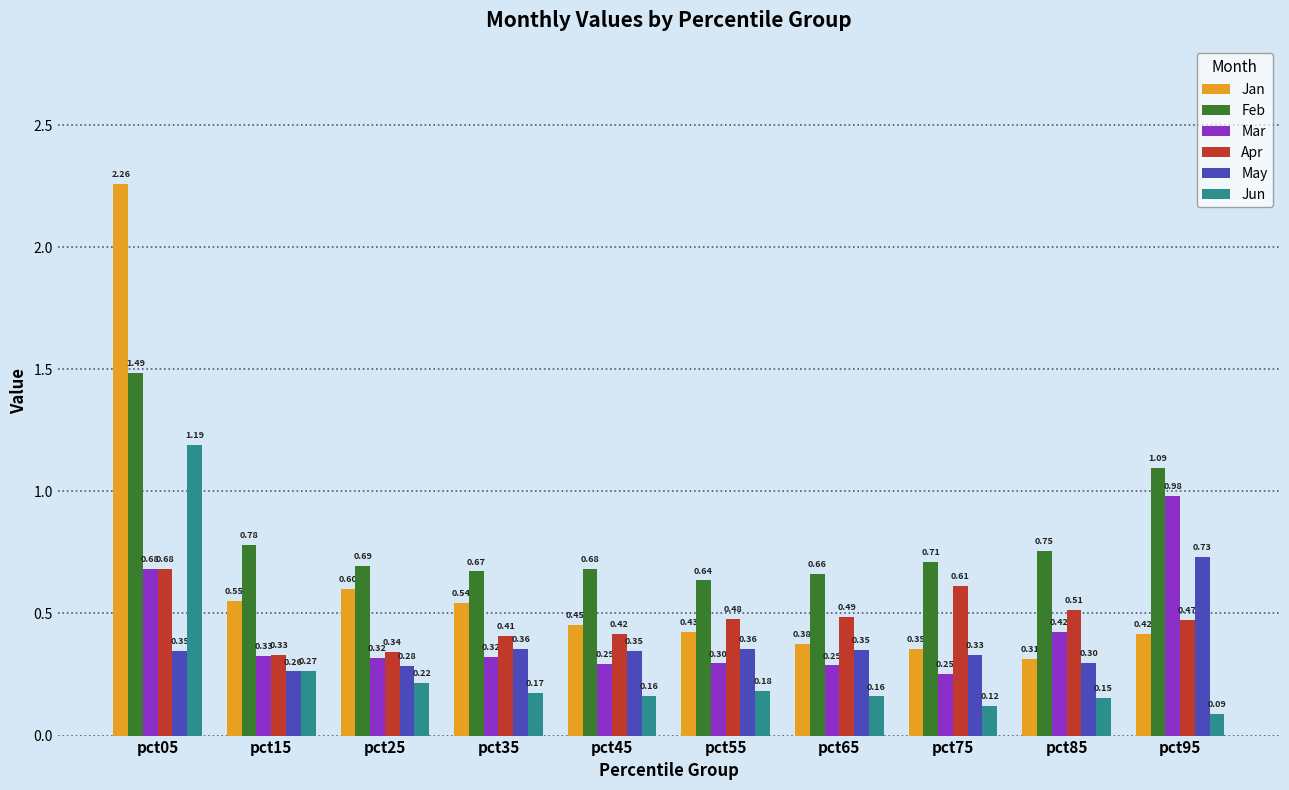

Rank the series at pct35 from highest to lowest value.

Feb, Jan, Apr, May, Mar, Jun